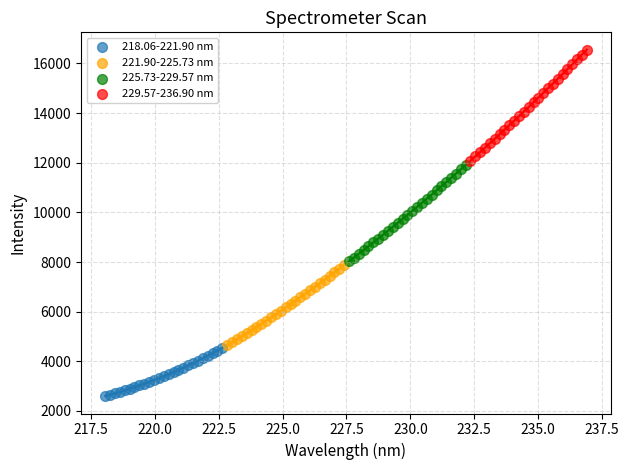

Which series reaches the maximum Y coordinate?

229.57-236.90 nm